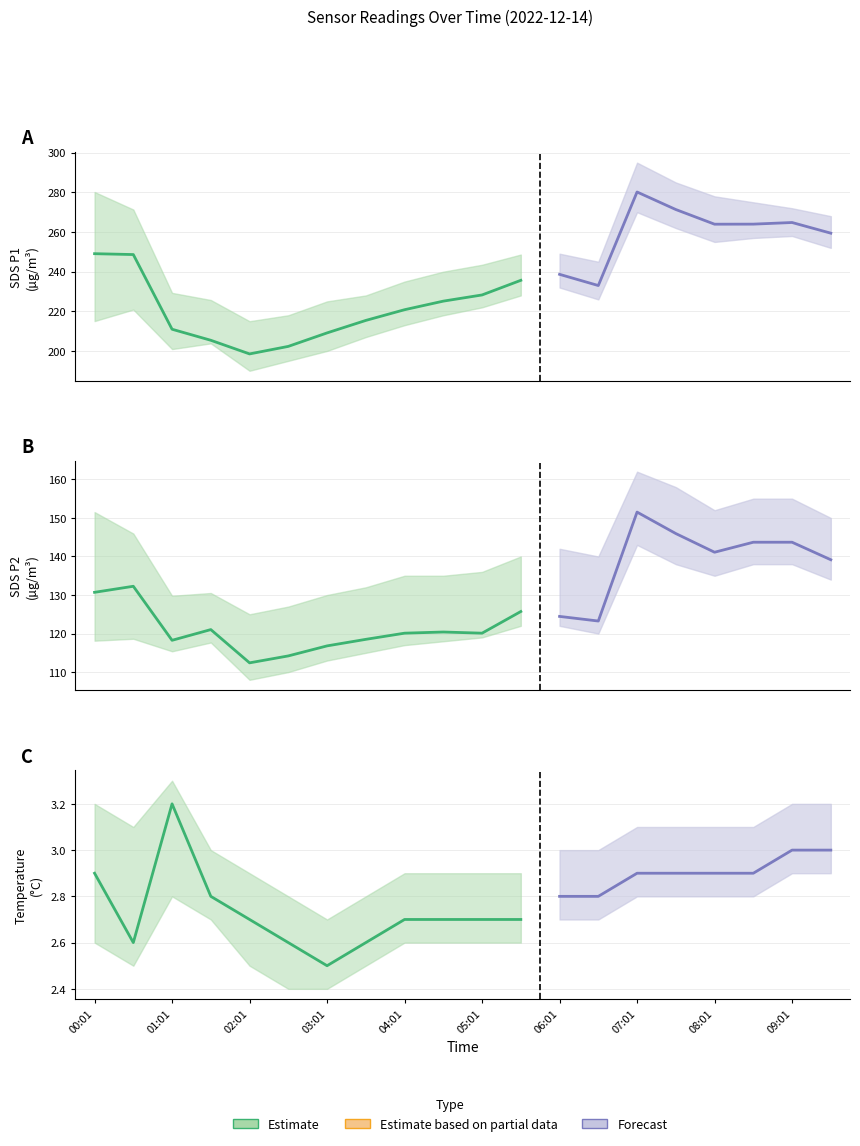

Which label corresponds to the largest value in the chart?

07:01